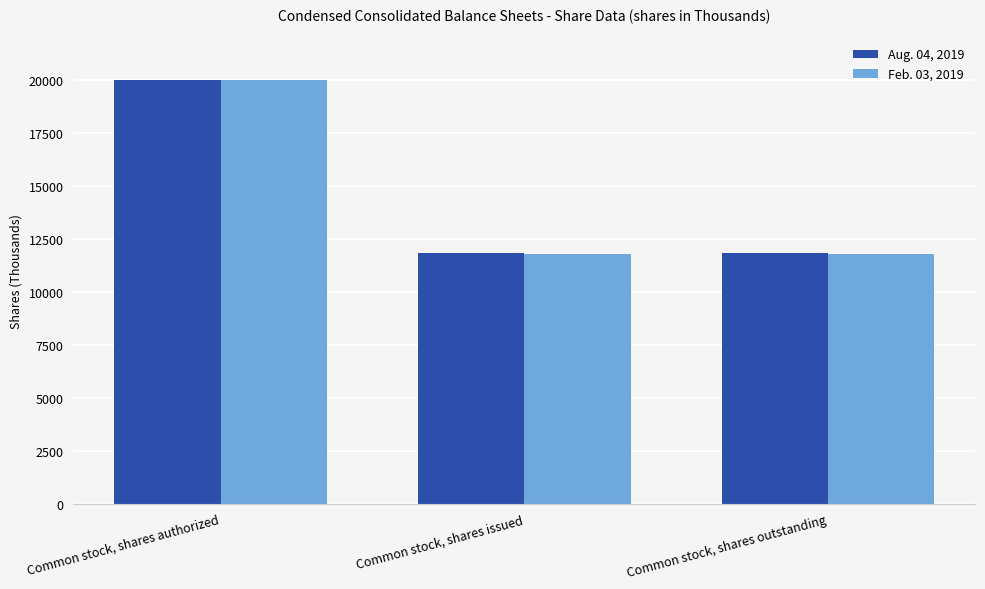

What position from the left is Common stock, shares authorized?

1